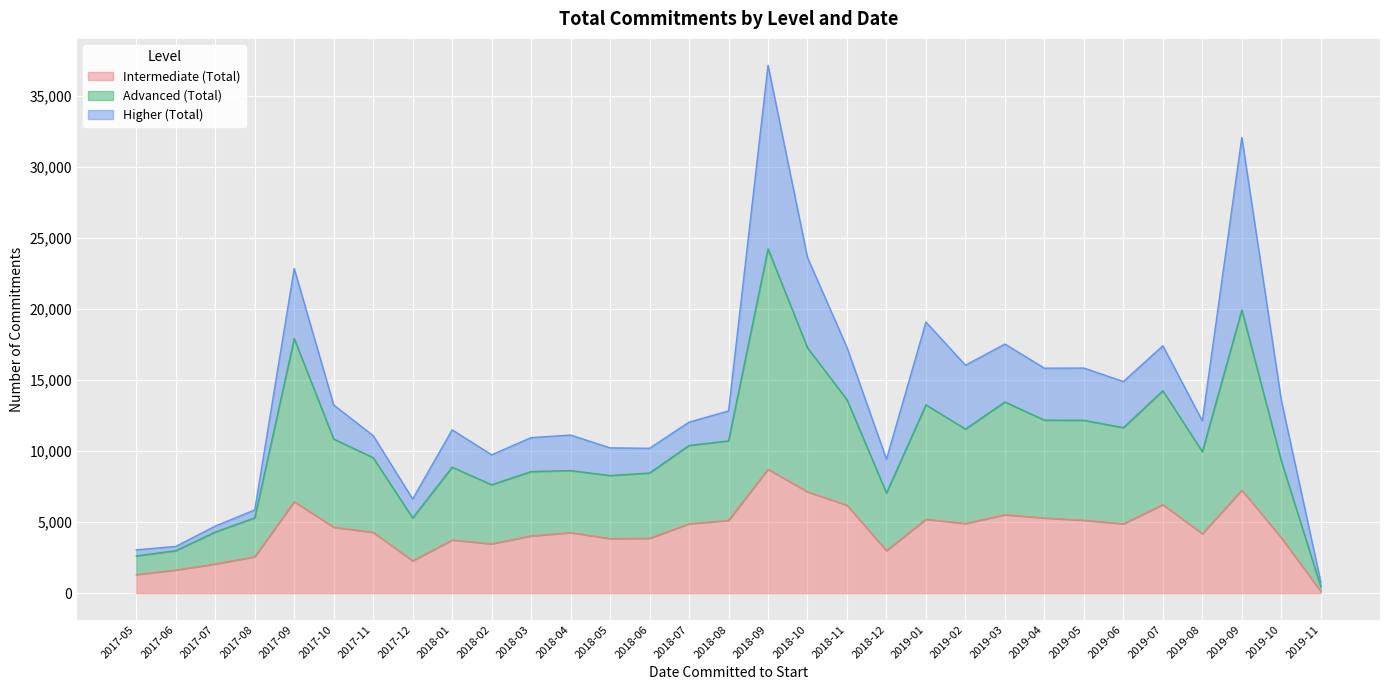

At which label does Intermediate (Total) reach its peak?

2018-09